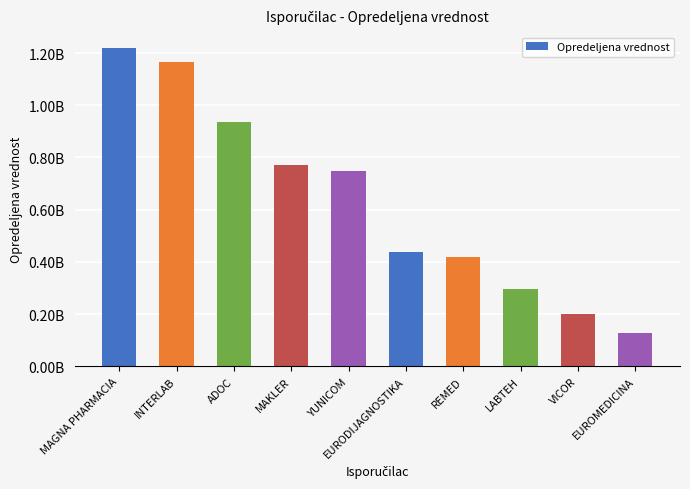

Are the bars grouped side by side (vs. stacked)?

No